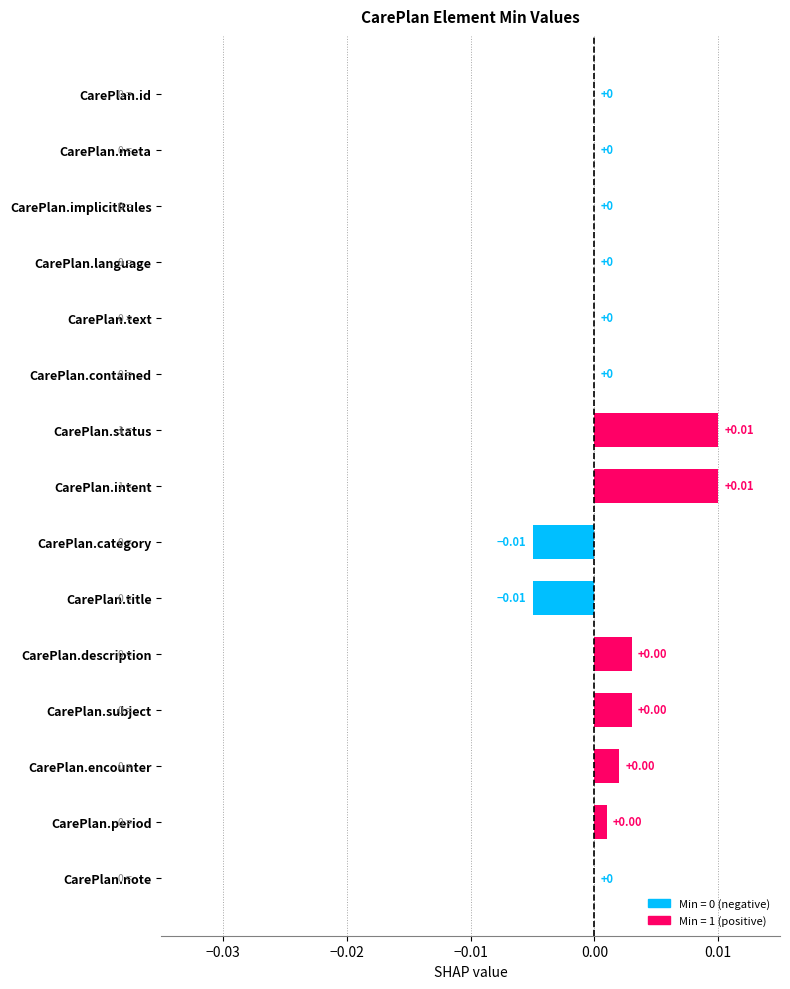

Between CarePlan.category and CarePlan.description, which is larger?

CarePlan.description